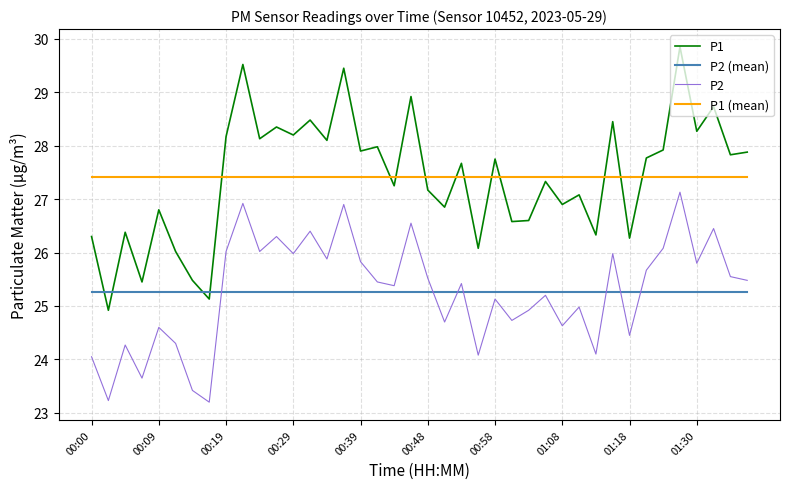

What is the maximum value for P1?

29.9